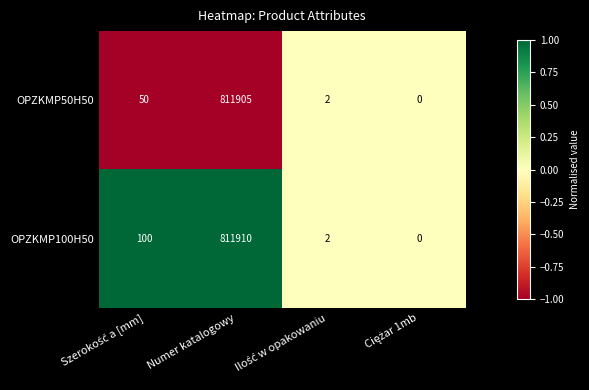

True or false: OPZKMP50H50 has a value of 551417 at Numer katalogowy.

False